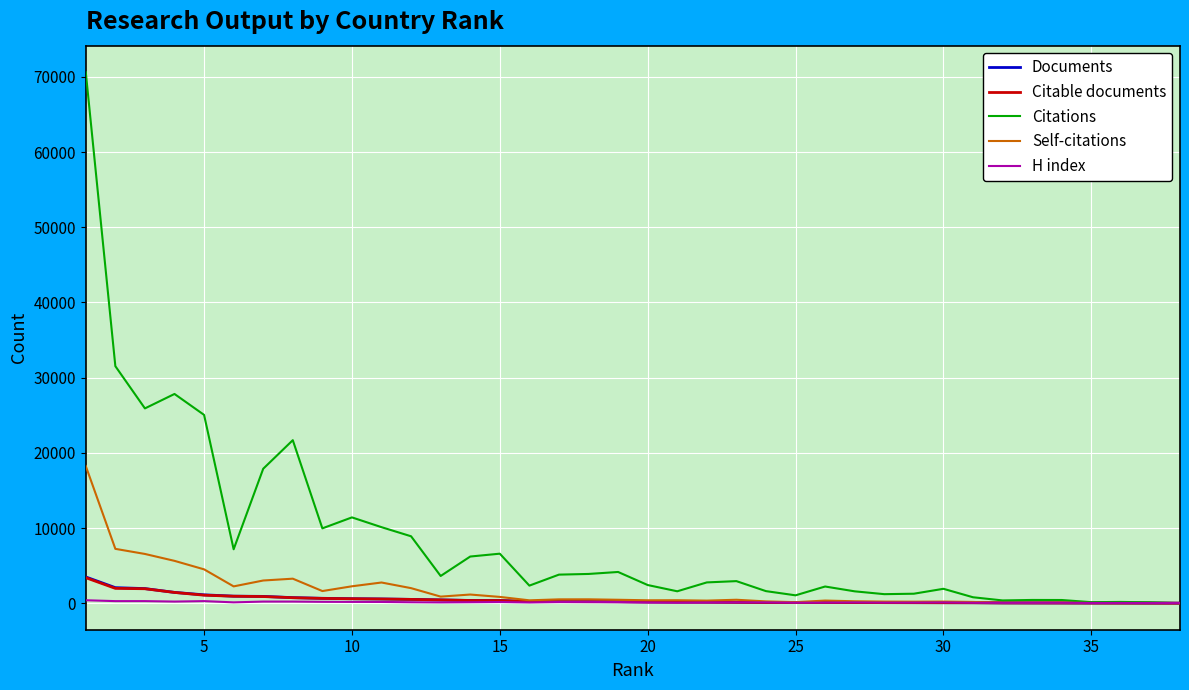

What is the highest value of the Citable documents series?

3391